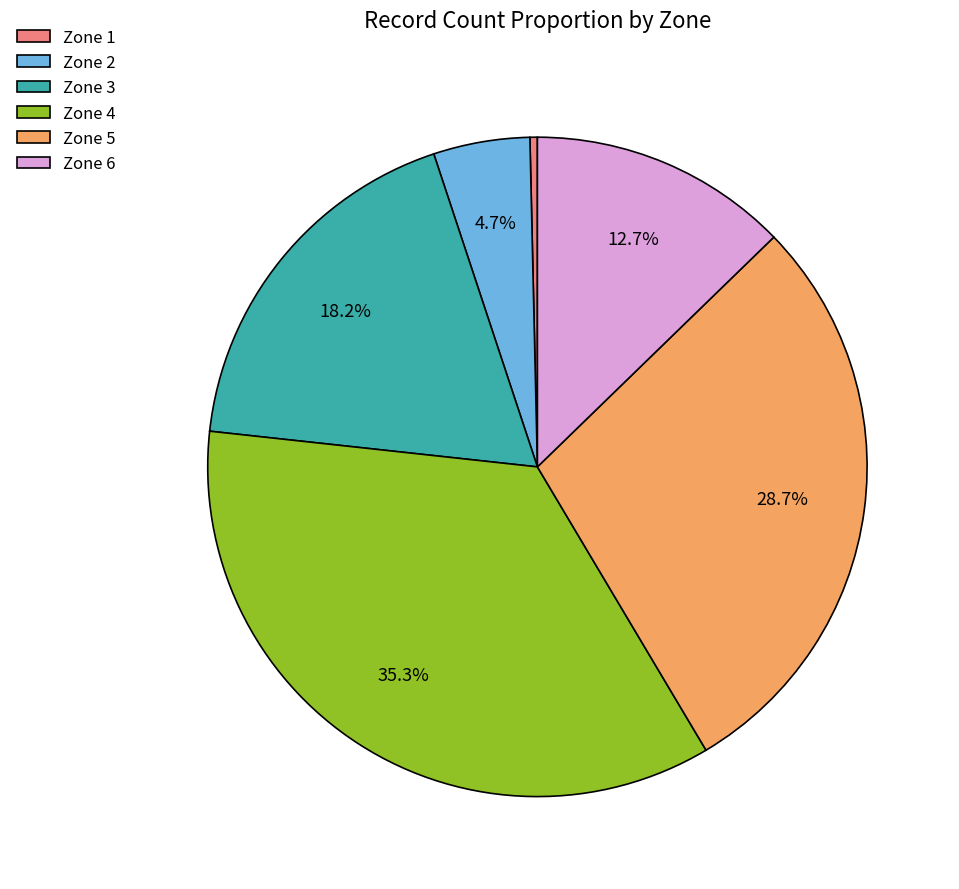

Which slice is the smallest?

Zone 1